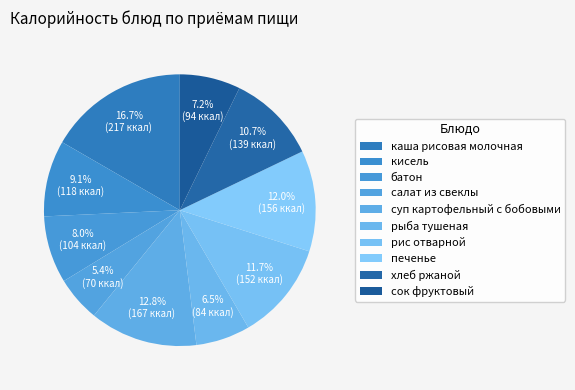

Which has a higher value, батон or рис отварной?

рис отварной